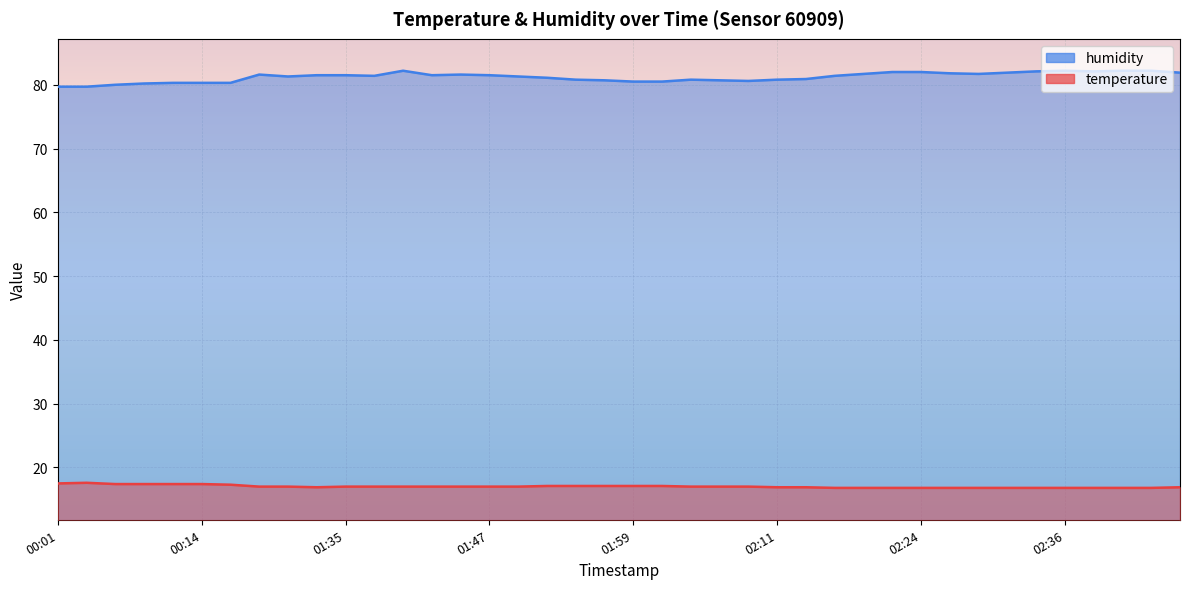

How many lines are shown in the chart?

2